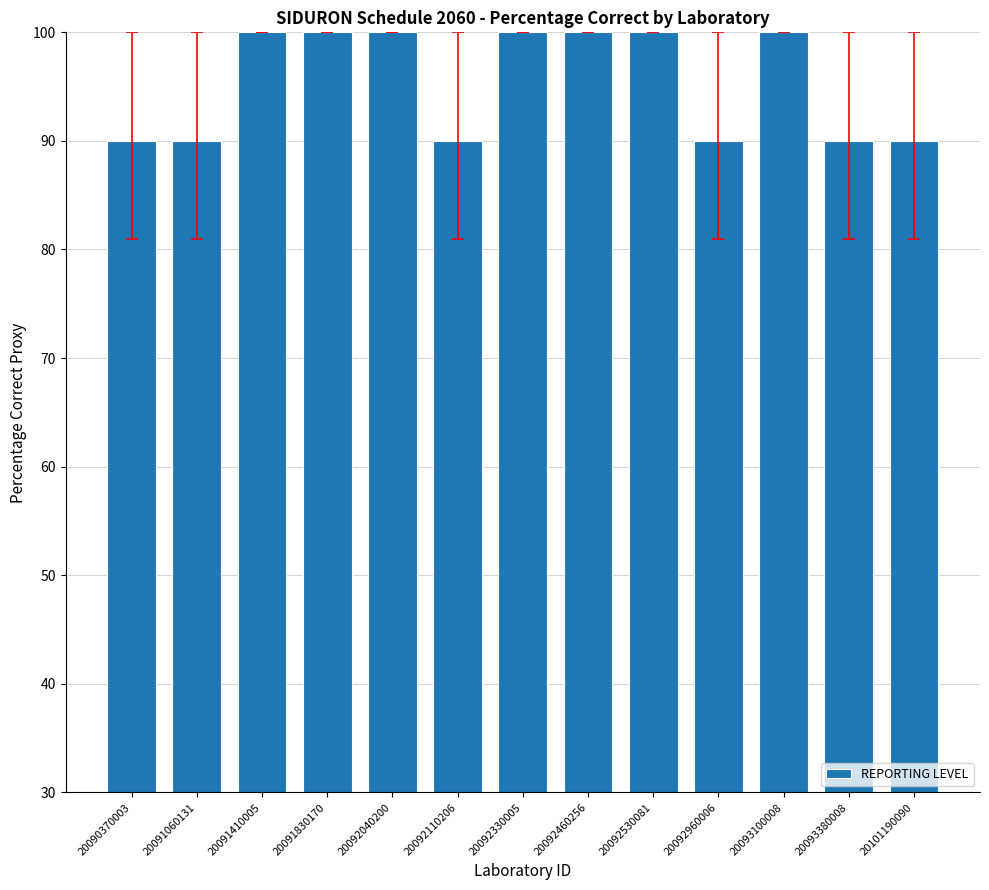

What is the change in value from 20091060131 to 20092530081?

+10